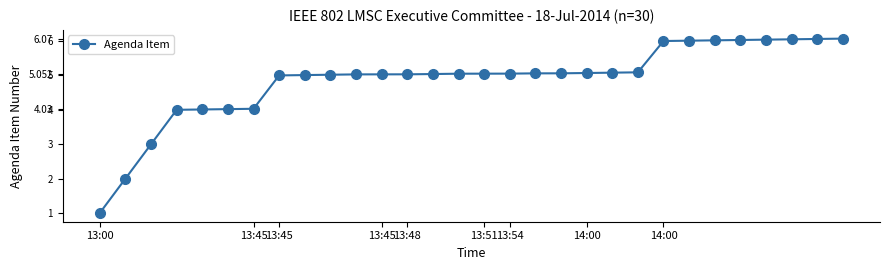

What is the maximum value shown in the chart?

6.1